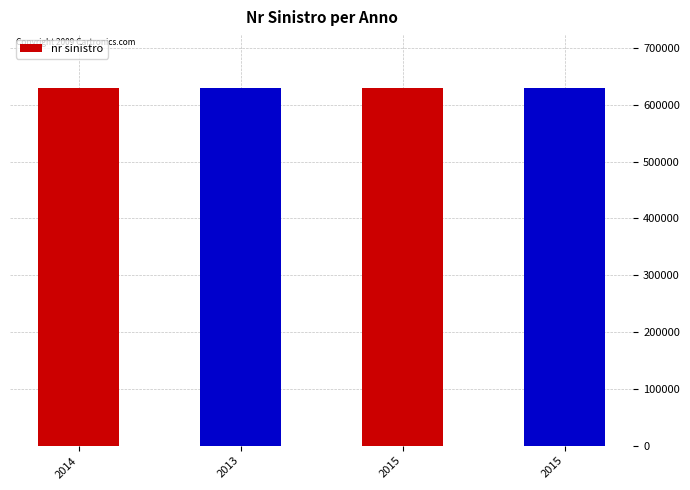

Which category has the highest value across all series?

2013